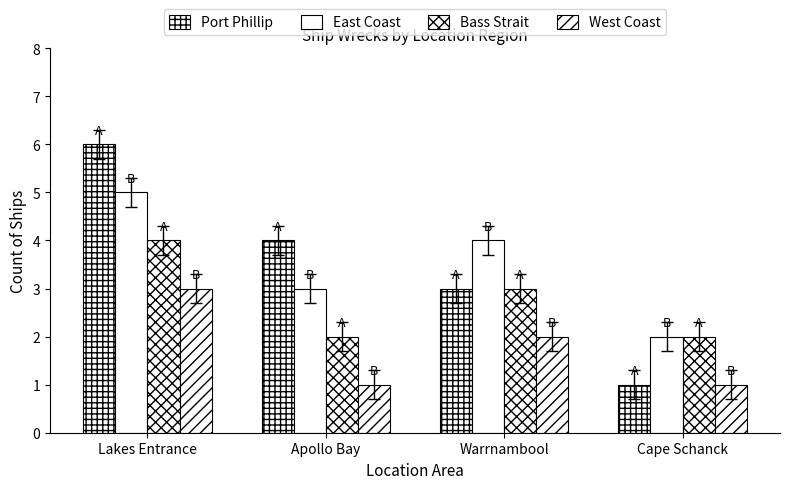

Which has a higher value, Apollo Bay or Warrnambool?

Apollo Bay